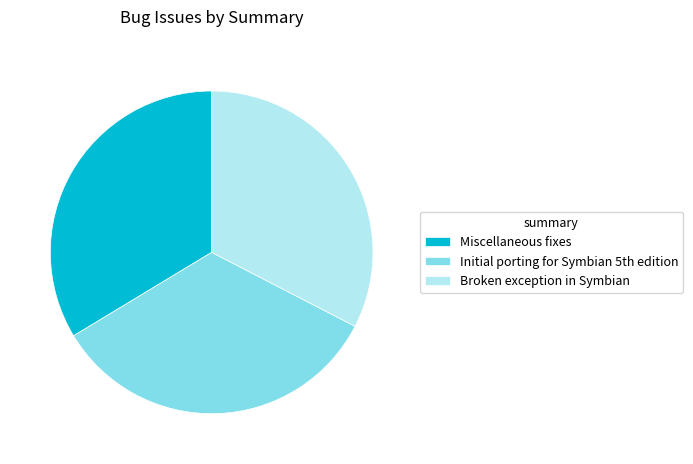

Does Broken exception in Symbian account for over 50% of the chart?

No